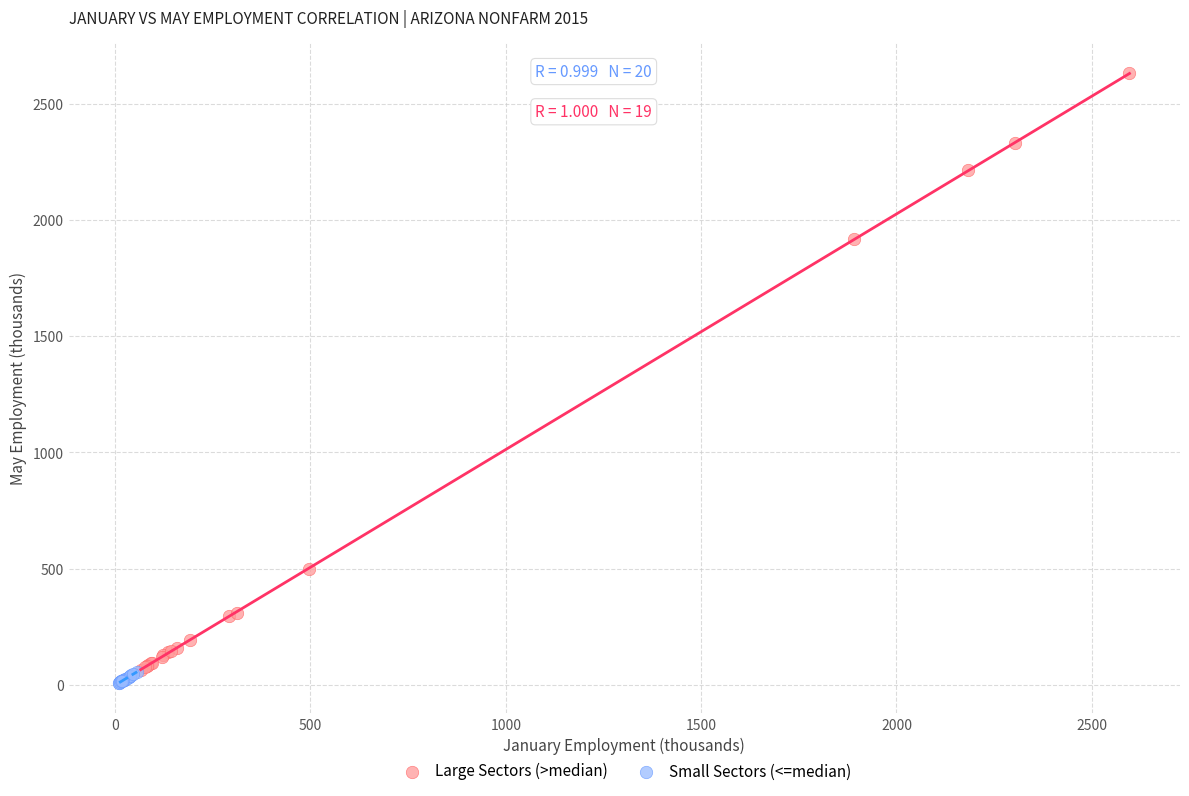

Which series contains the lowest Y value?

Small Sectors (<=median)